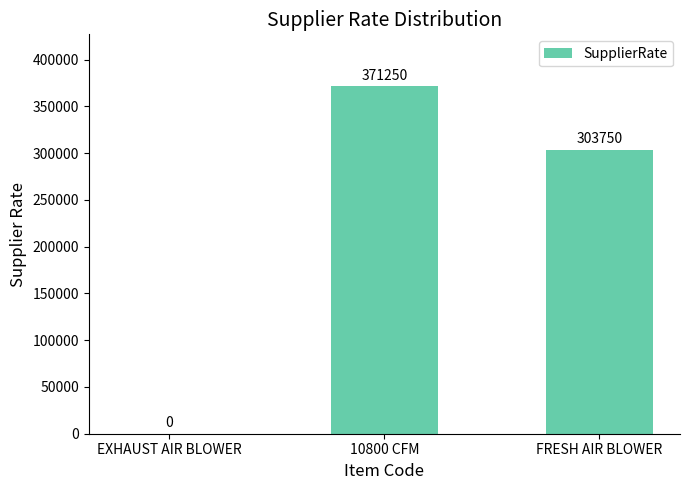

What is the difference between the values at 10800 CFM and EXHAUST AIR BLOWER?

371250